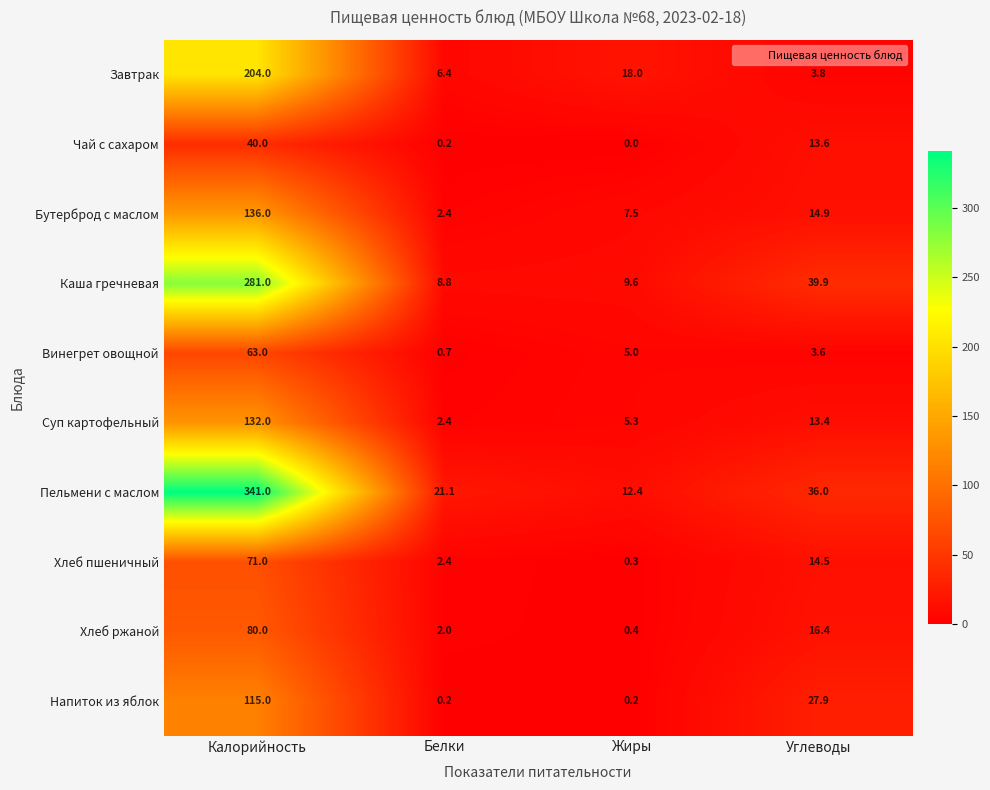

The value of Суп картофельный at Белки is 2.4. True or false?

True